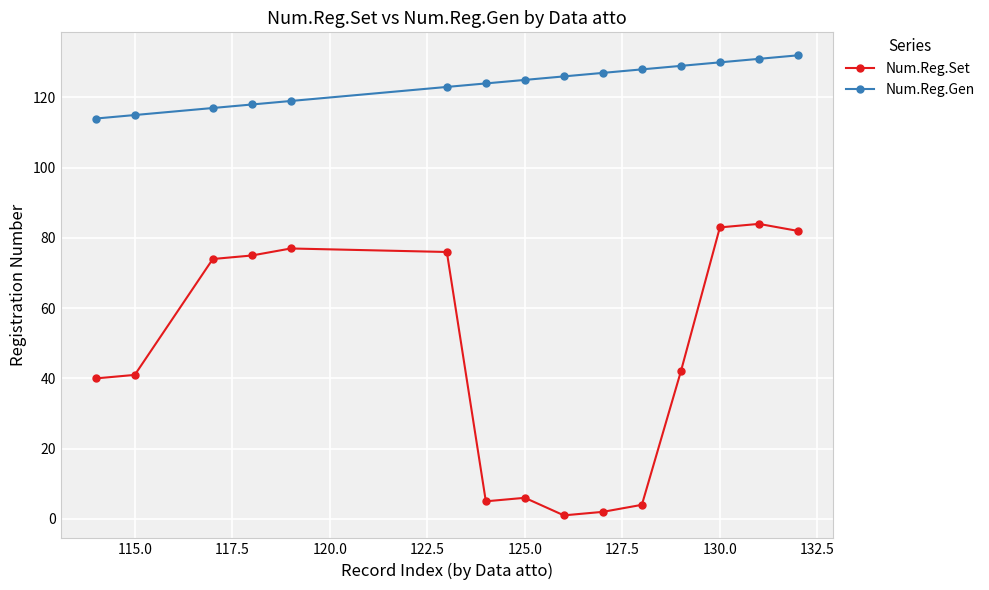

Reading left to right, list all the values displayed in this chart.

Num.Reg.Set: 40	41	74	75	77	76	5	6	1	2	4	42	83	84	82
Num.Reg.Gen: 114	115	117	118	119	123	124	125	126	127	128	129	130	131	132